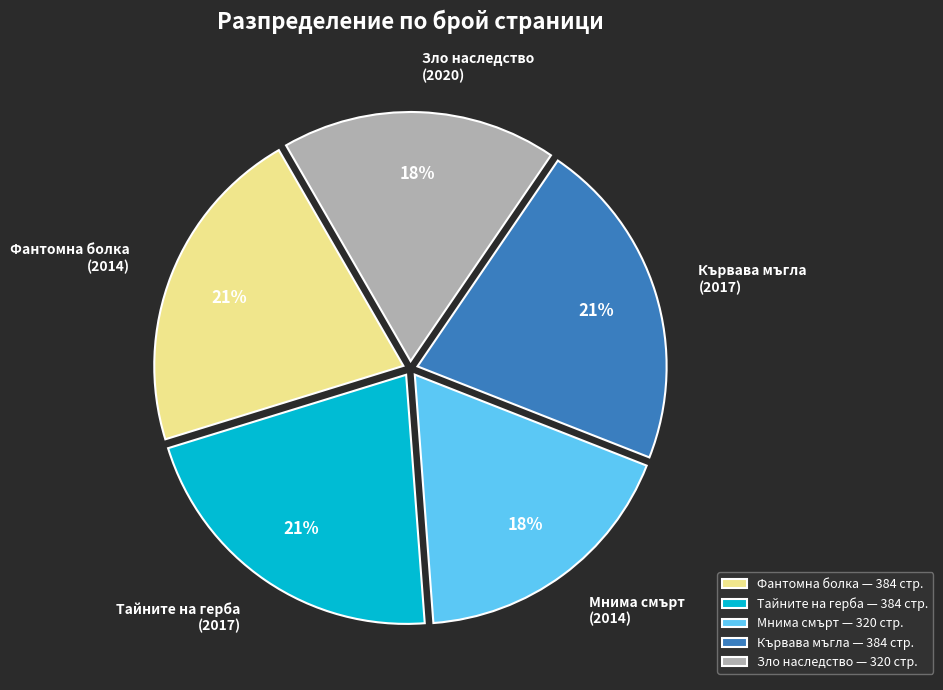

How many segments does this pie chart have?

5